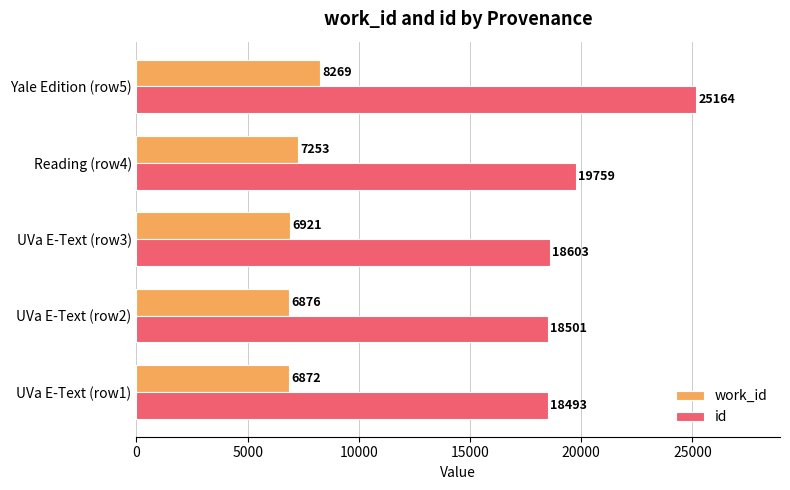

Which category has the highest value across all series?

Yale Edition (row5)